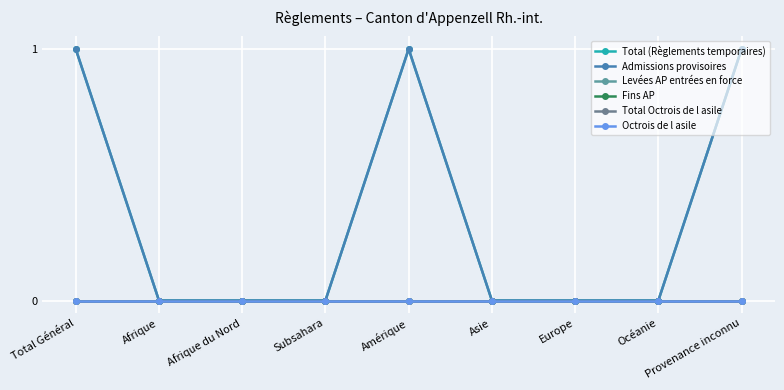

What position from the left is Total Général?

1